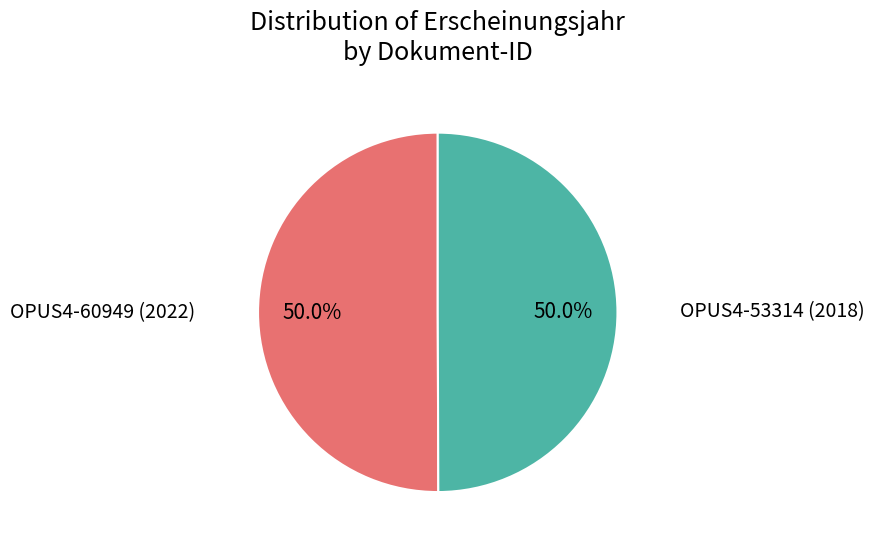

How many slices are in this pie chart?

2